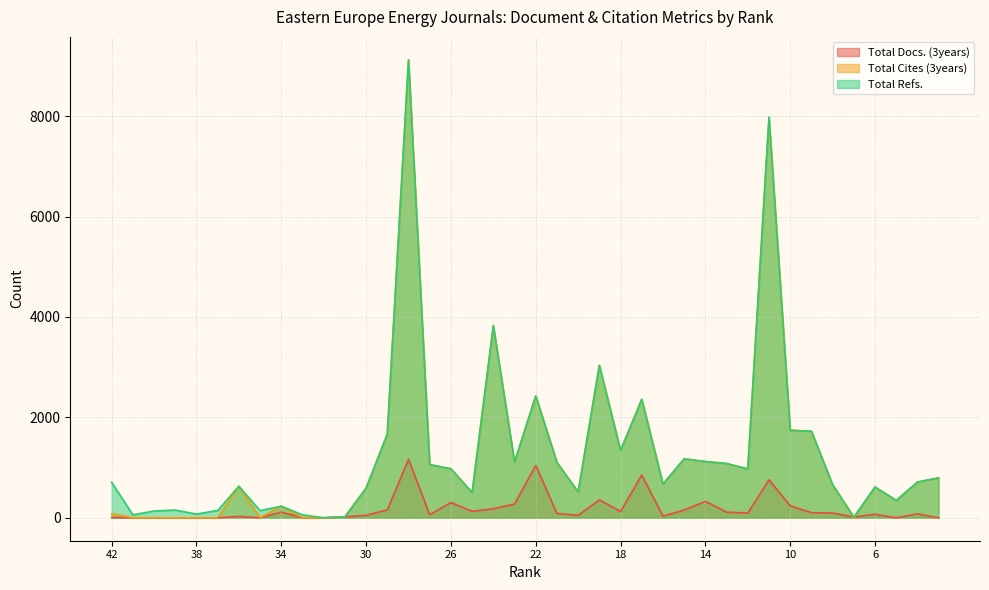

Between which two adjacent categories do Total Docs. (3years) and Total Cites (3years) first intersect?

8 and 7